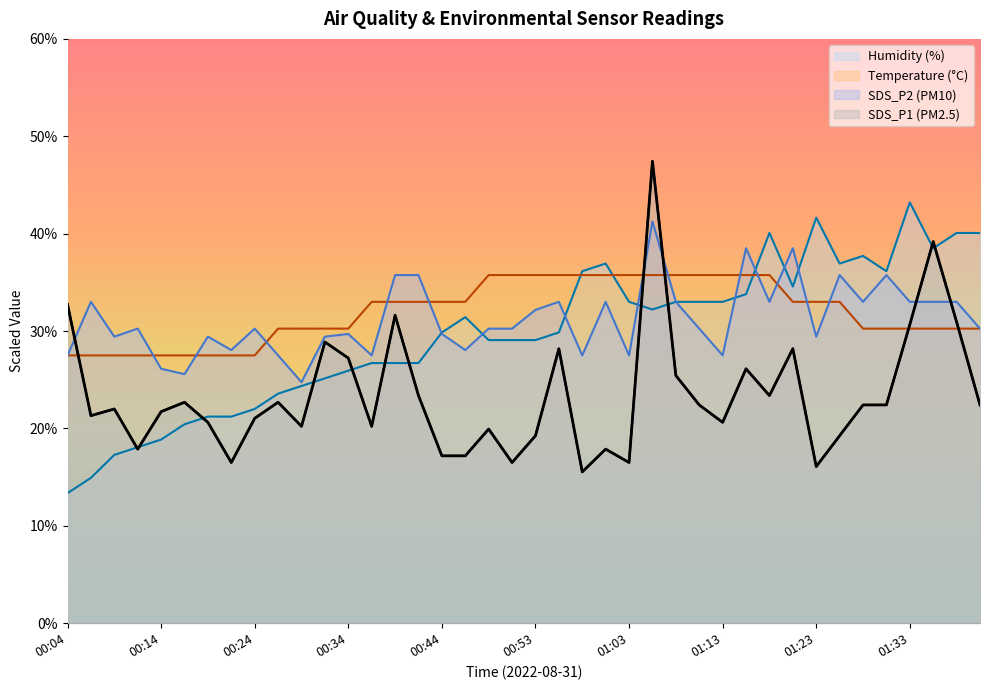

What is the value of the SDS_P1 point at the 20th from the left?

16.5